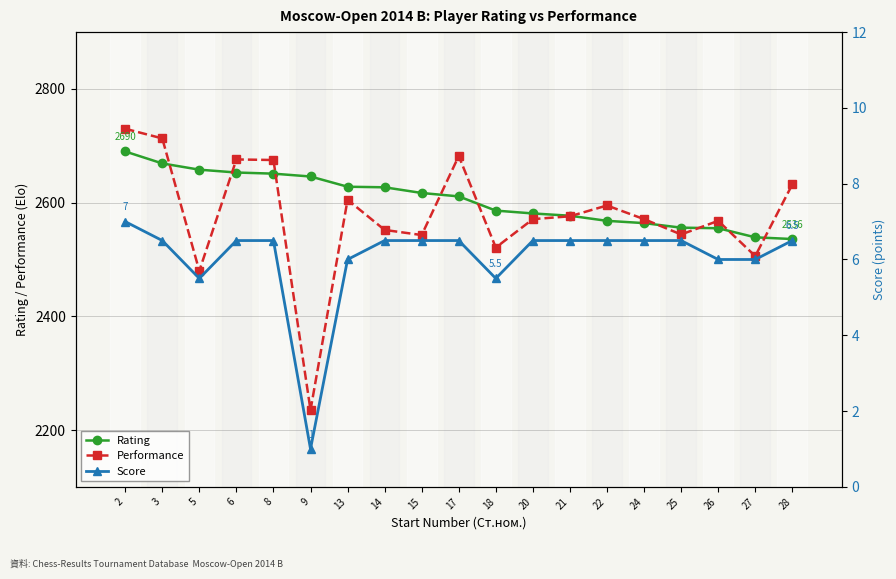

How many lines are shown in the chart?

3